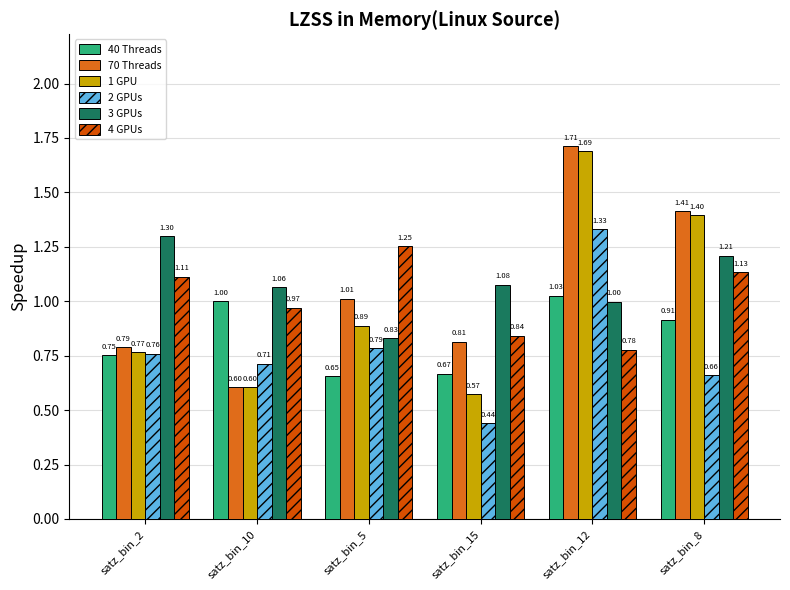

How many data points in 70 Threads are above 1?

3